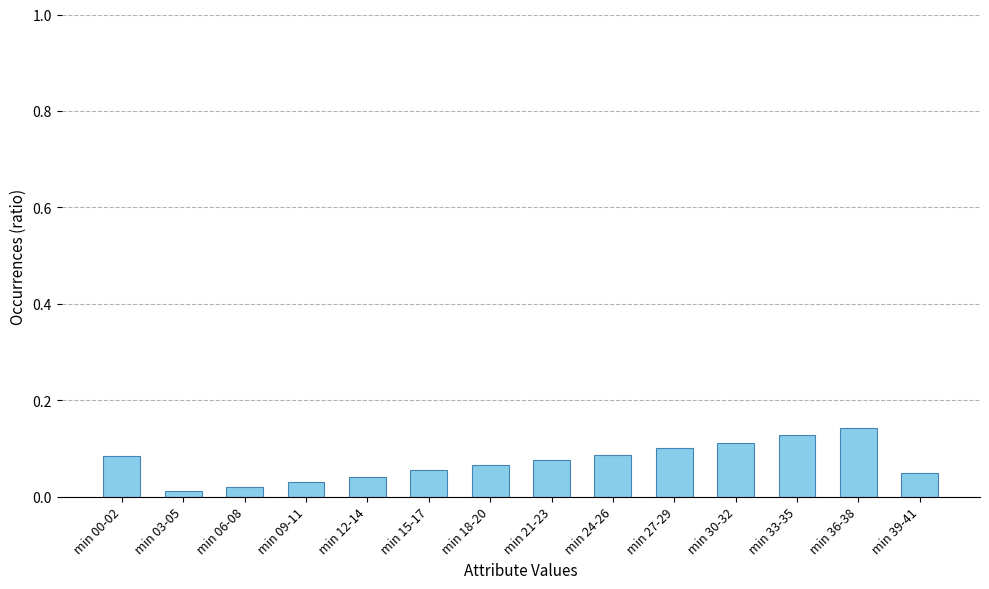

The value at min 27-29 is 0.1. True or false?

True